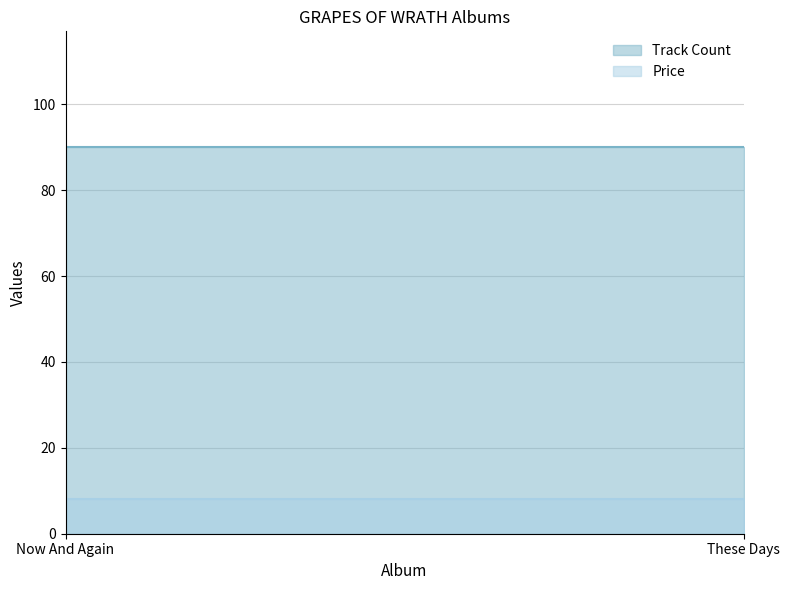

True or false: Price has a value of 8.0 at These Days.

True